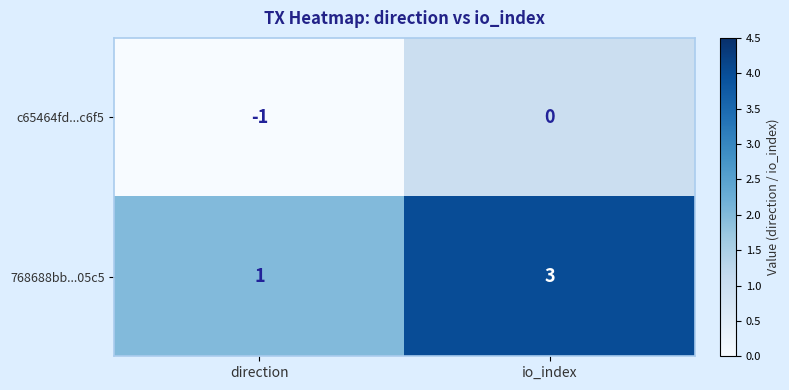

How many distinct data groups are displayed?

2